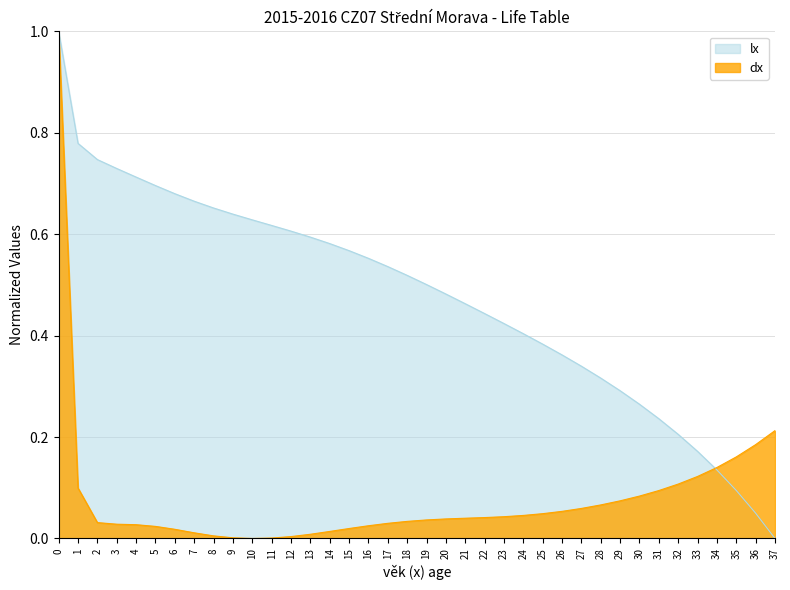

What is the difference between the second highest and minimum values in the dx series?

0.2